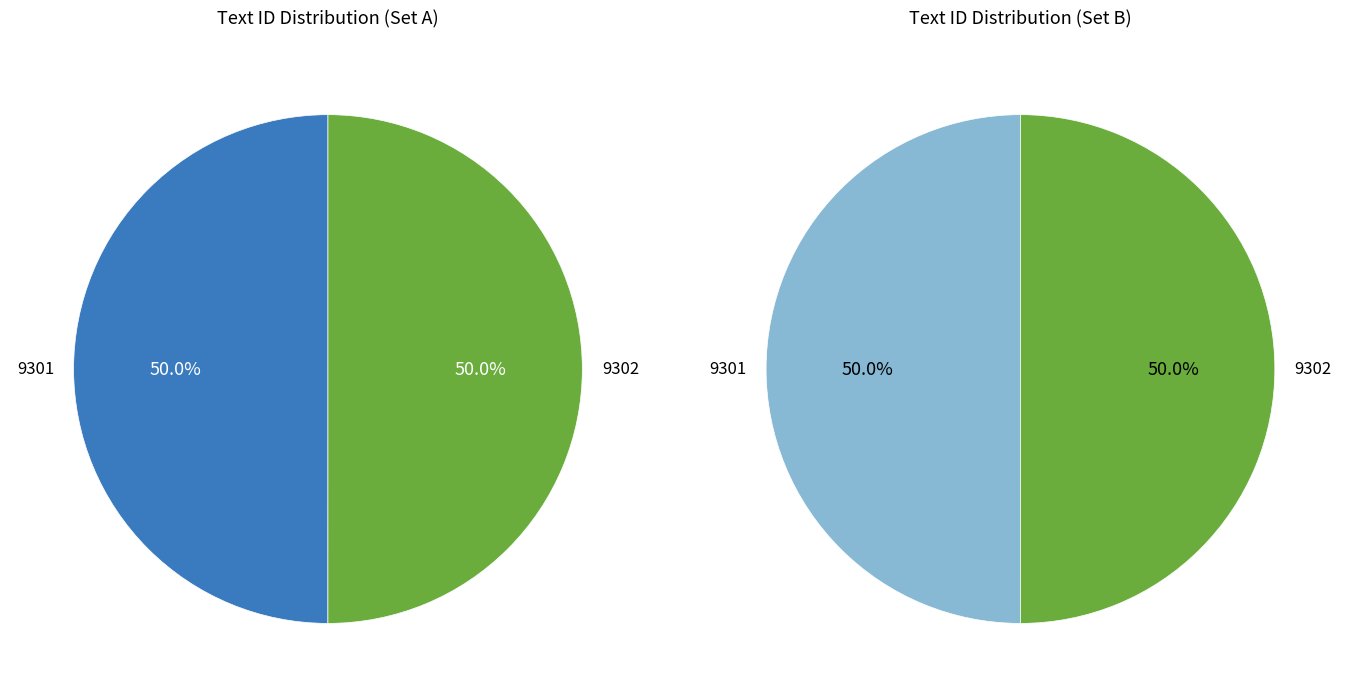

How many segments does this pie chart have?

2